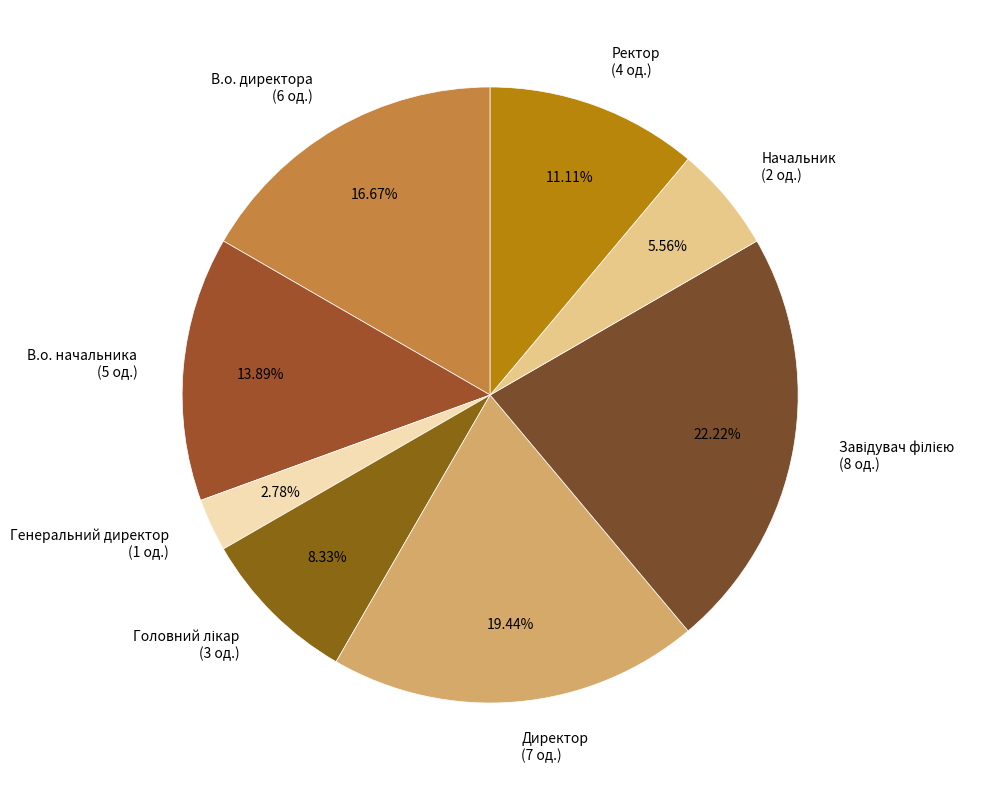

Is the sum of Начальник (2 од.) and Директор (7 од.) greater than half?

No